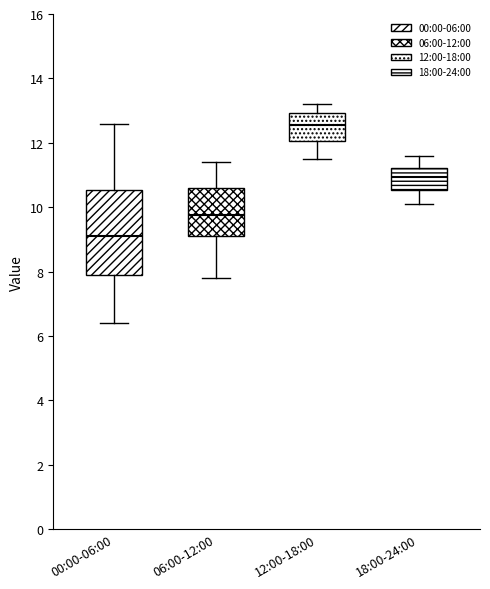

Comparing the boxes themselves (not the whiskers), which one is the tallest?

00:00-06:00